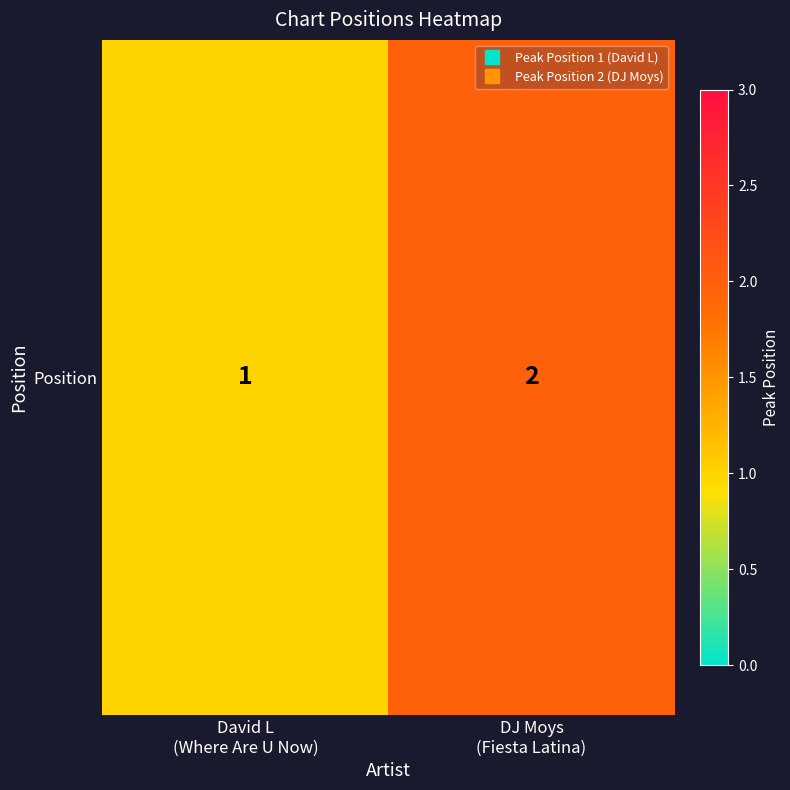

Reading left to right, extract all data points from this chart.

1	2